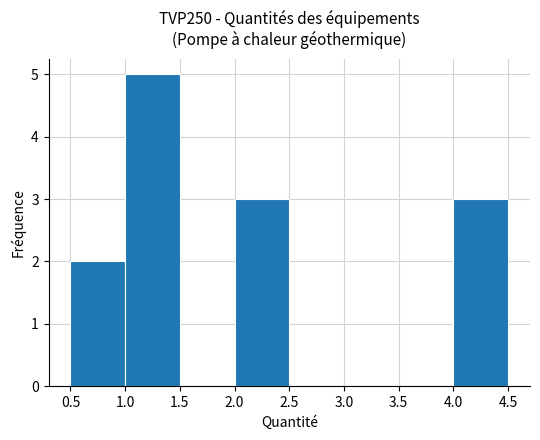

Over which range of the x-axis is the bar tallest?

1.0 to 1.5